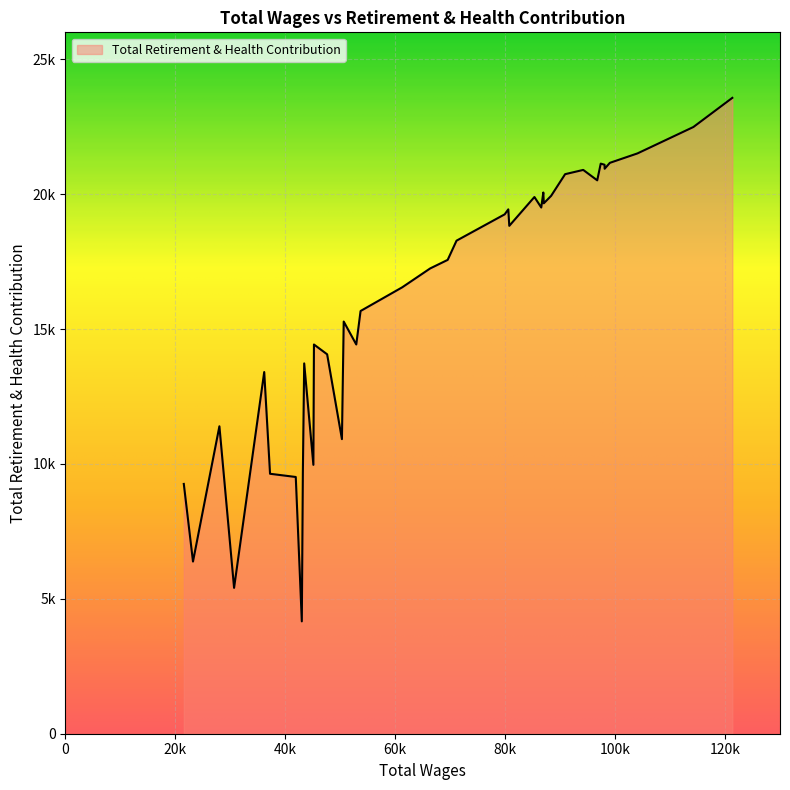

Does the chart have visible grid lines?

Yes